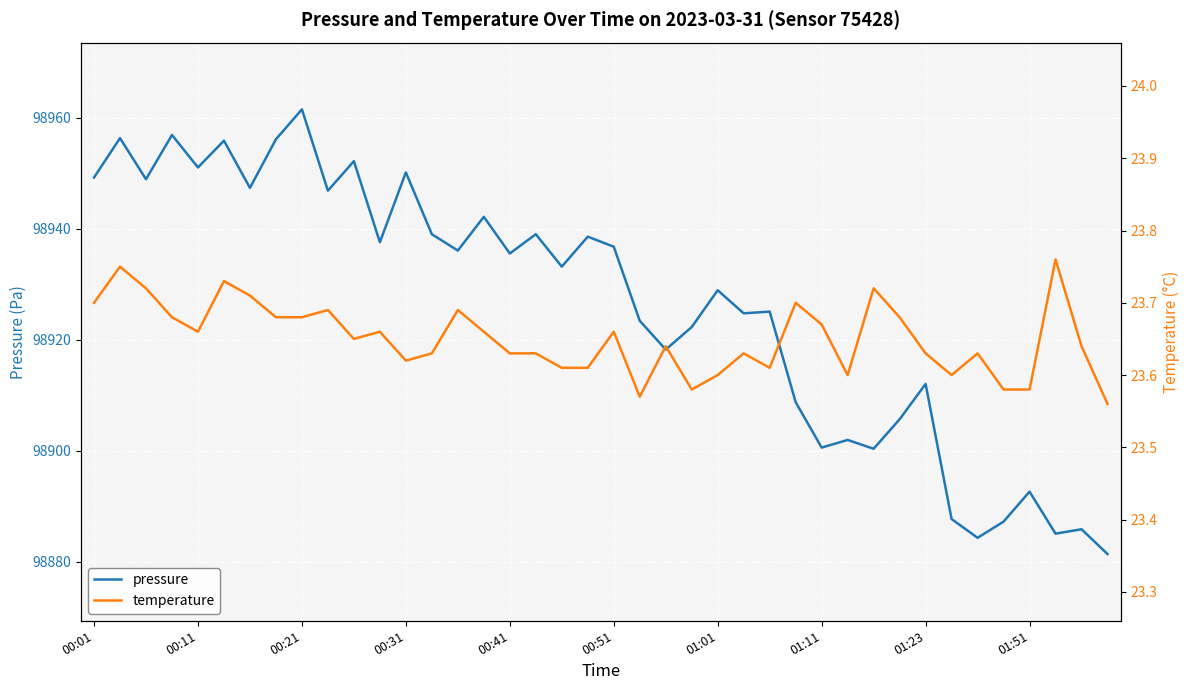

What is the greatest value displayed?

98961.5